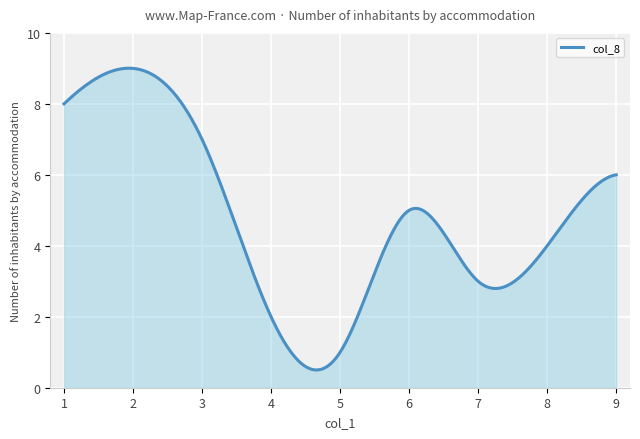

What is the difference between the maximum and minimum values?

8.5